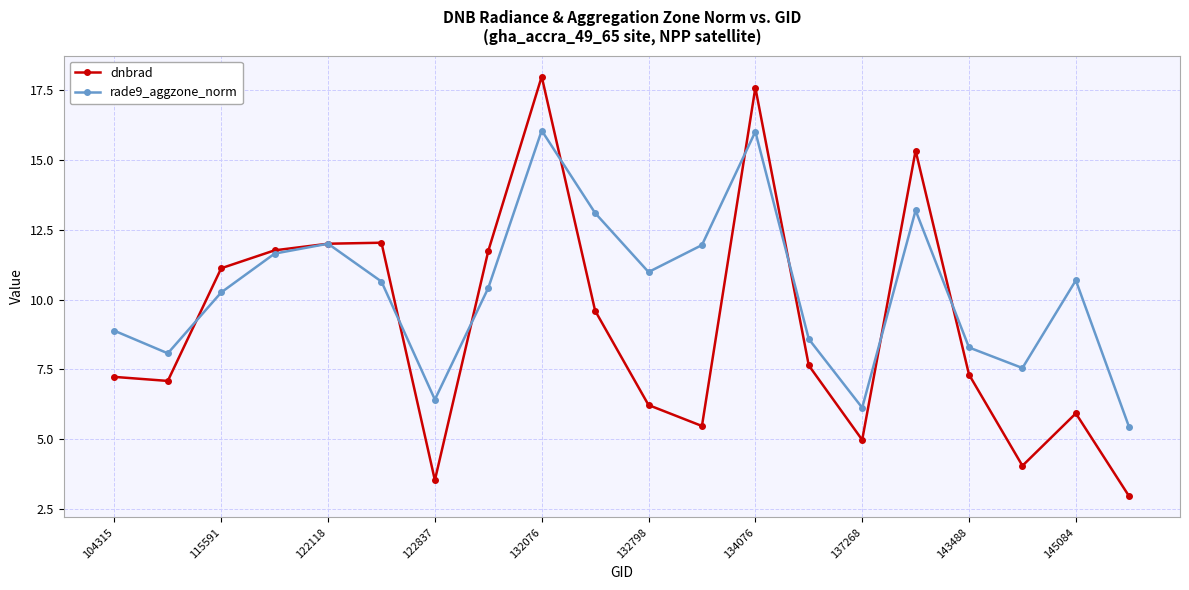

What is the maximum value for rade9_aggzone_norm?

16.1